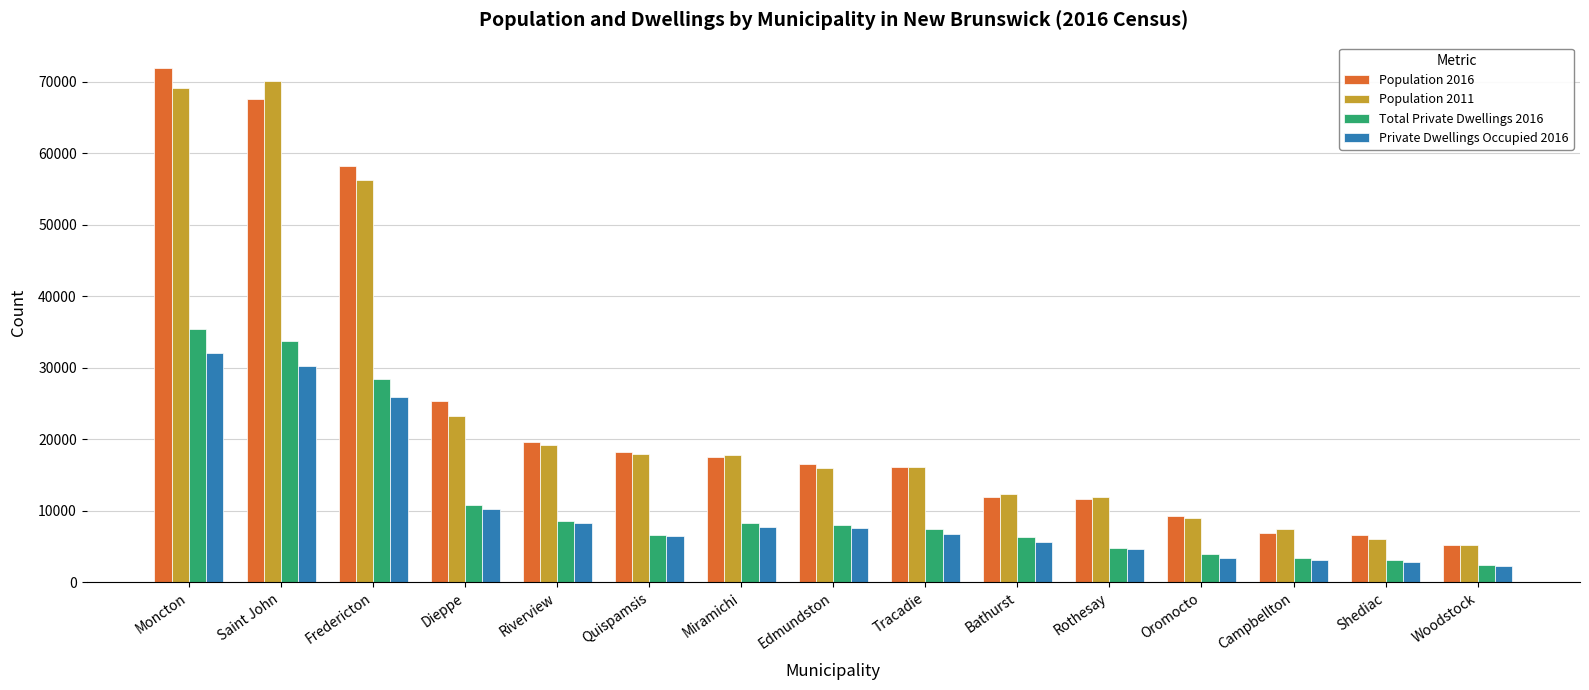

How many data points does each series have?

15